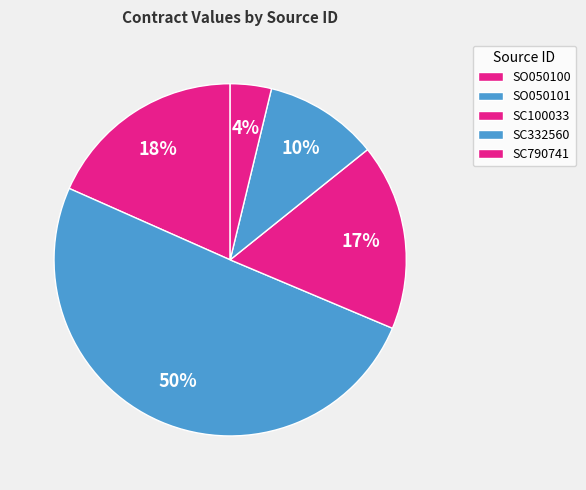

Is there a majority slice in this chart?

Yes